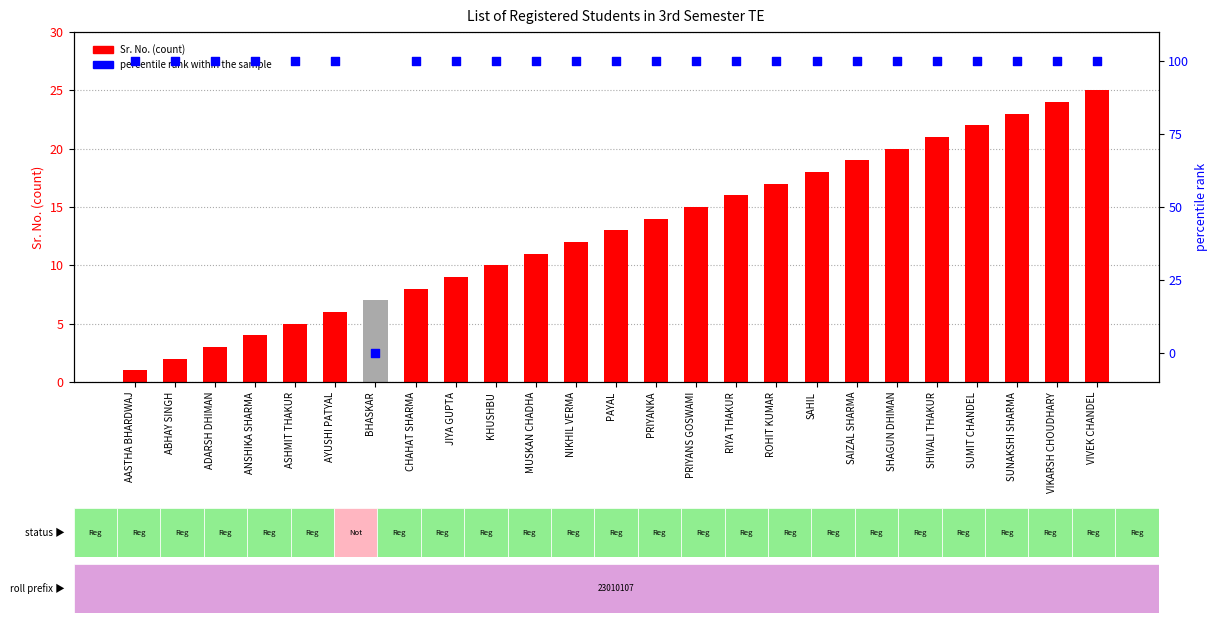

At how many categories does at least one series exceed 22?

24